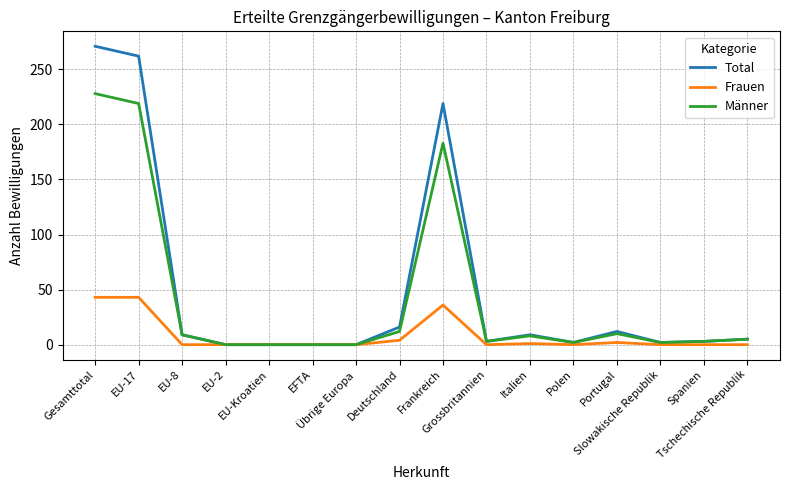

List the series in order of their peak value, lowest first.

Frauen, Männer, Total